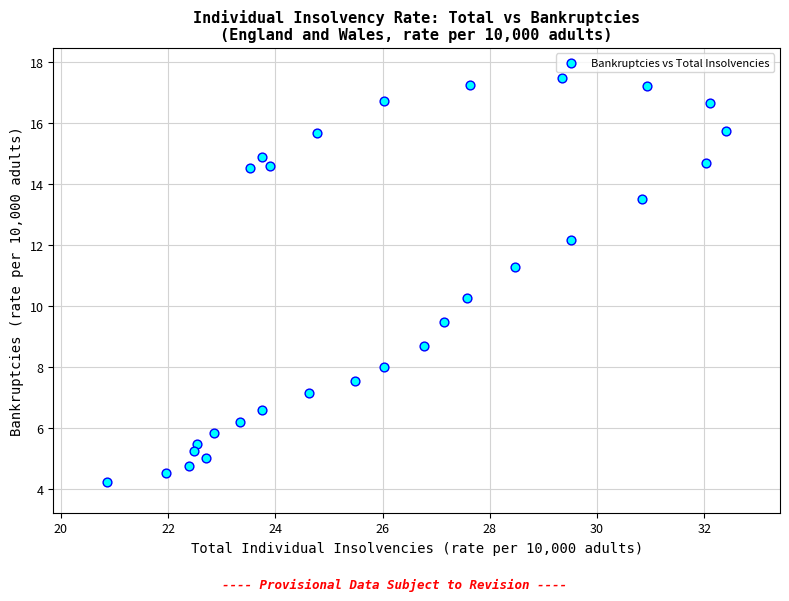

What is the range of Y values (max minus min)?

13.3